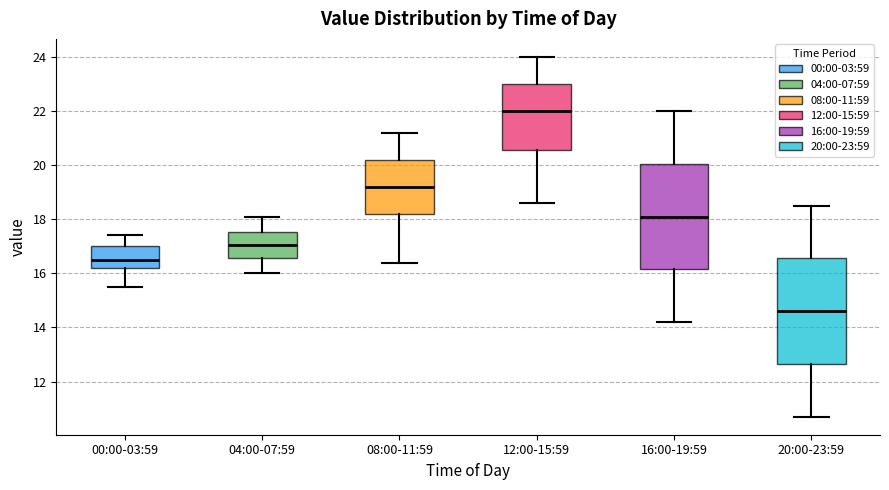

Where does the upper whisker of the box for 08:00-11:59 end on the y-axis? The values are not printed on the chart, so give them approximately, as read against the axis.

21.2